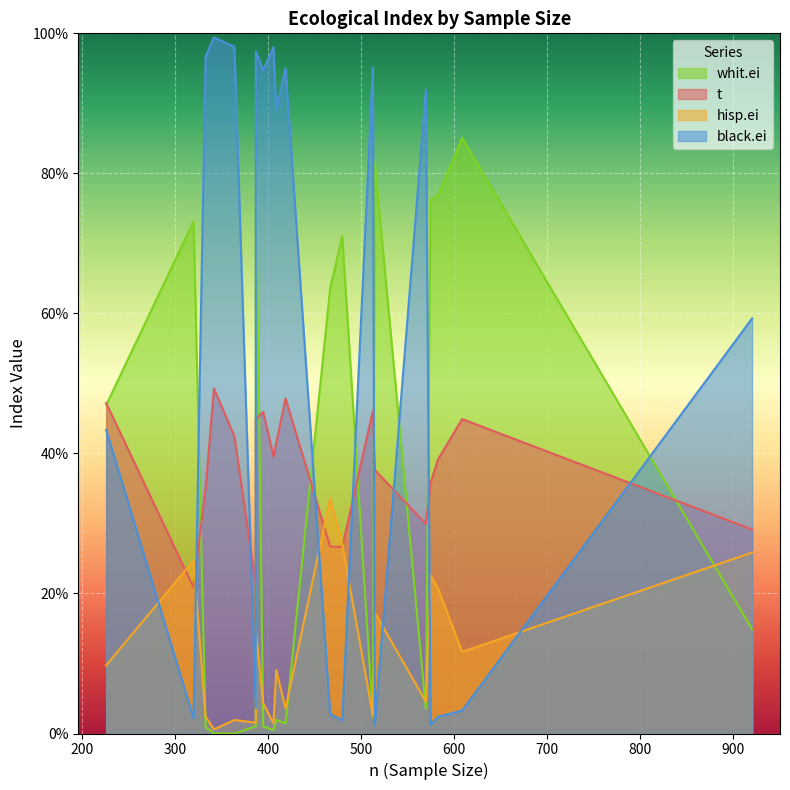

What is the minimum value for t?

0.2